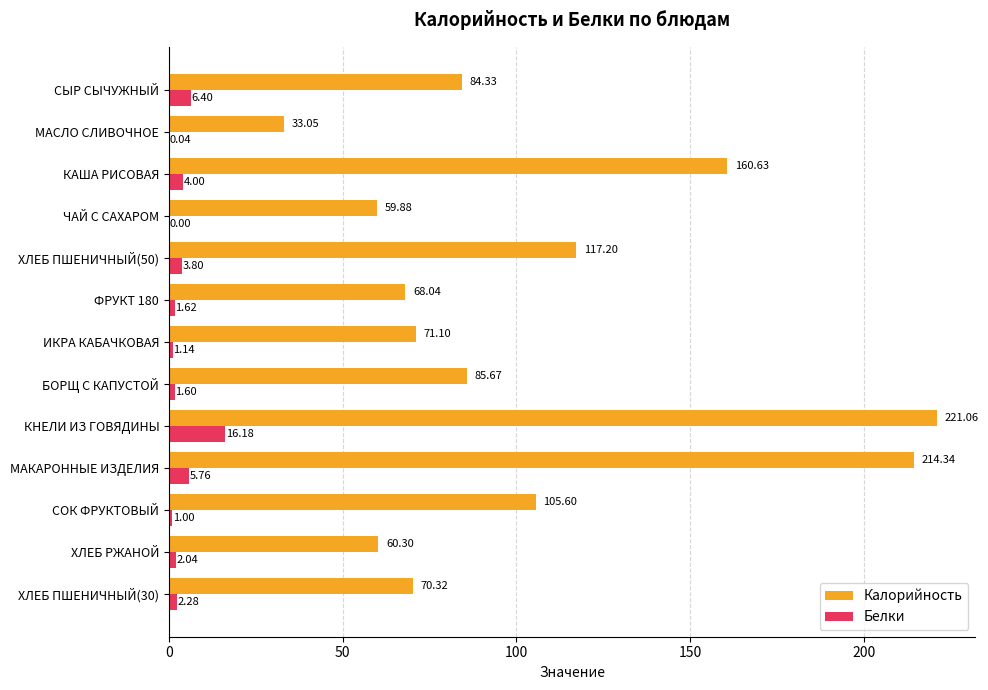

Which category has the highest value in the Калорийность series?

КНЕЛИ ИЗ ГОВЯДИНЫ